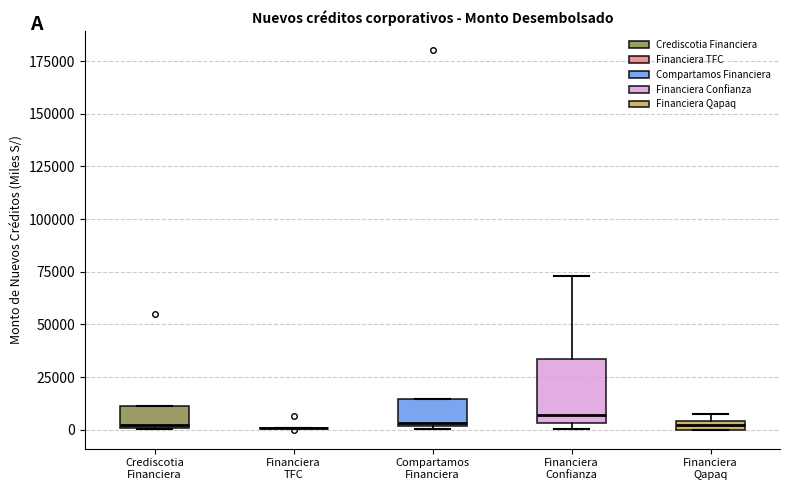

Where is the lower edge of the box for Financiera Qapaq on the y-axis? The values are not printed on the chart, so give them approximately, as read against the axis.

0